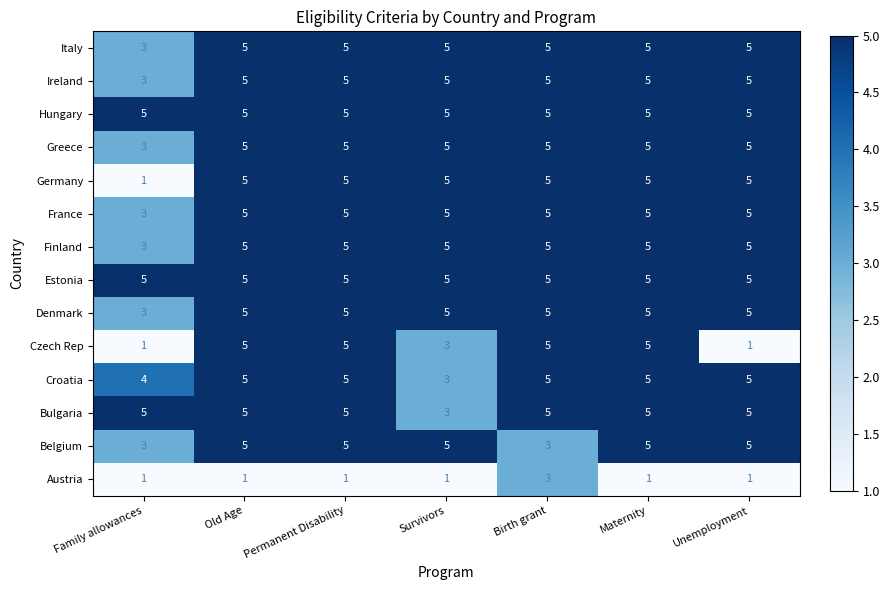

What is the average value of the Czech Rep series?

4